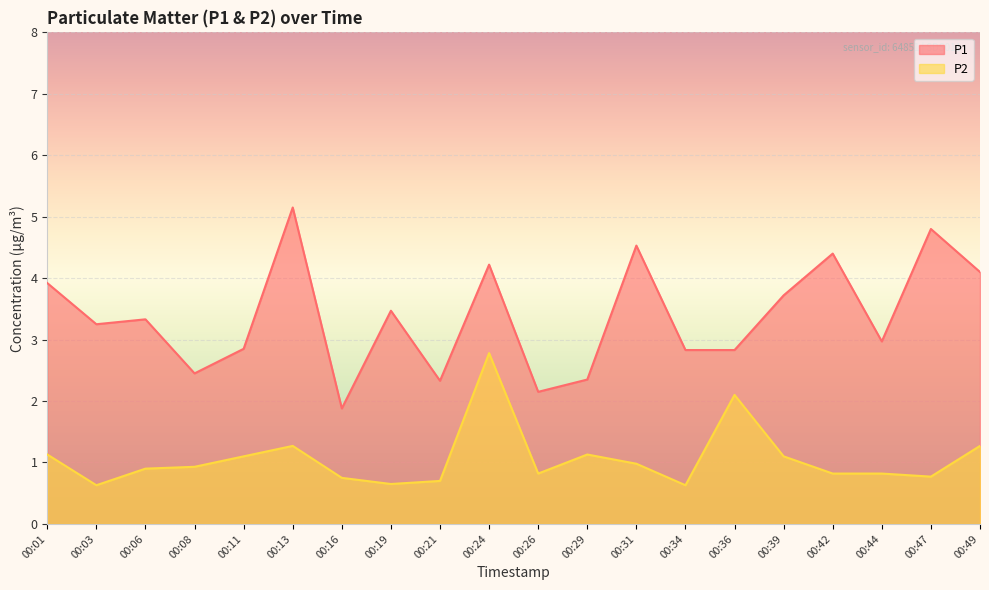

What are all the series names shown in the legend?

P1, P2